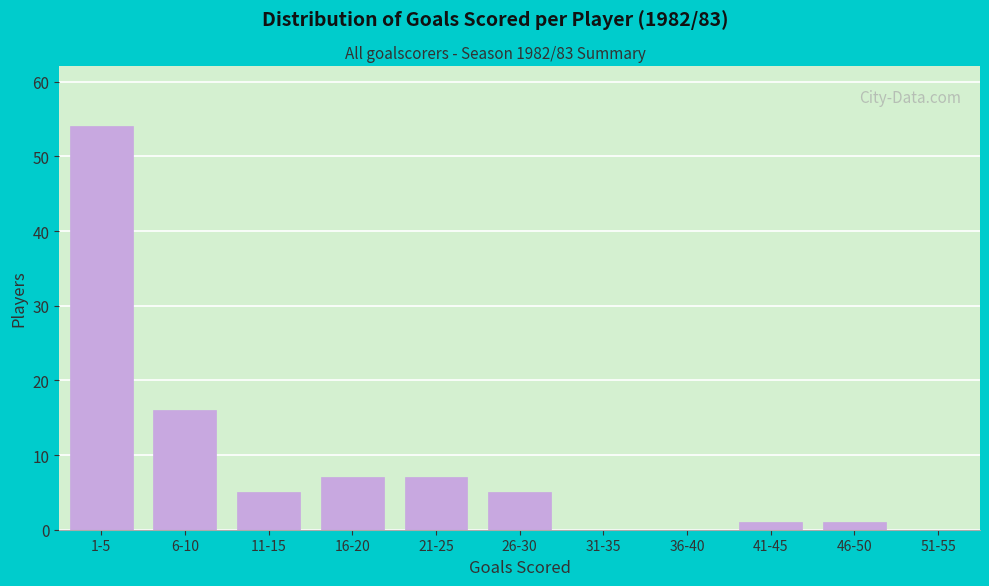

Reading left to right, extract all data points from this chart.

1-5=54	6-10=16	11-15=5	16-20=7	21-25=7	26-30=5	31-35=0	36-40=0	41-45=1	46-50=1	51-55=0